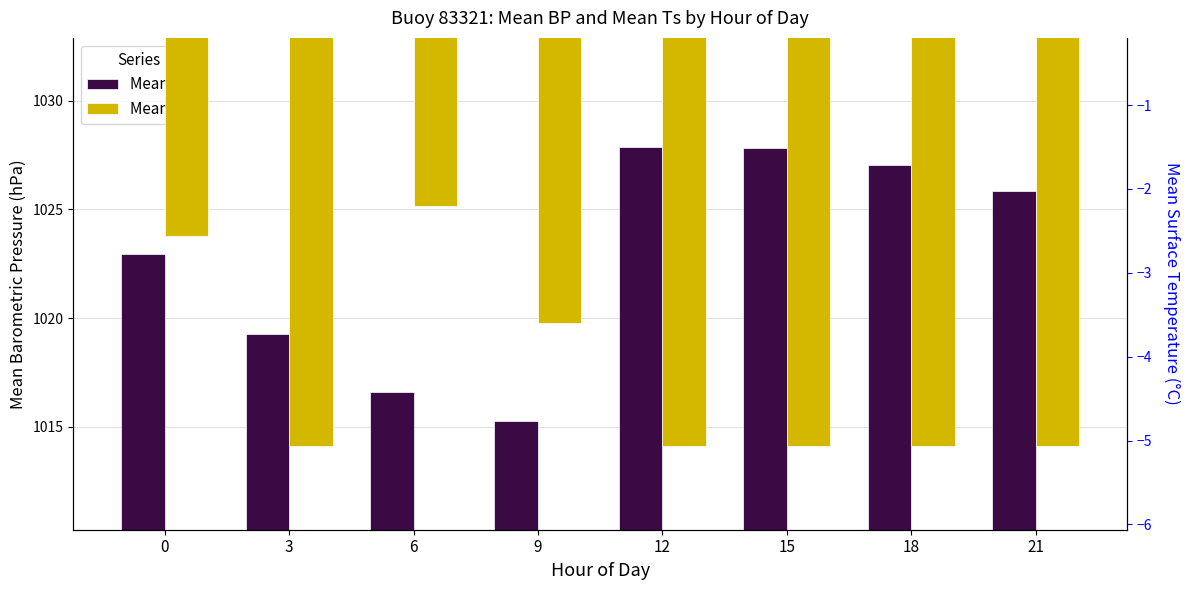

How many groups of bars are there?

8